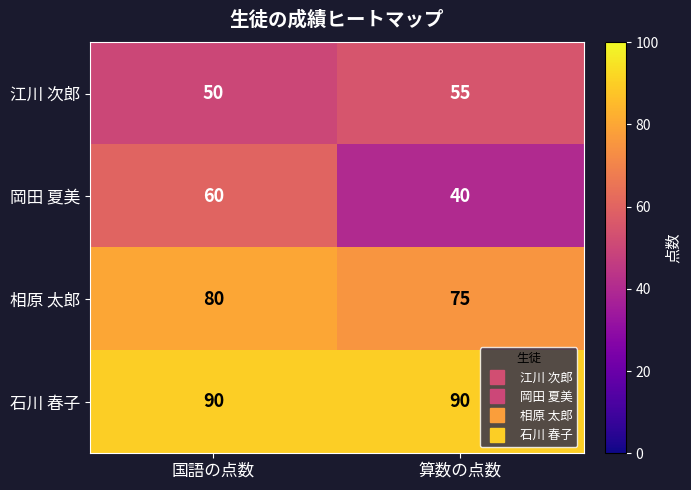

What is the maximum value shown in the chart?

90